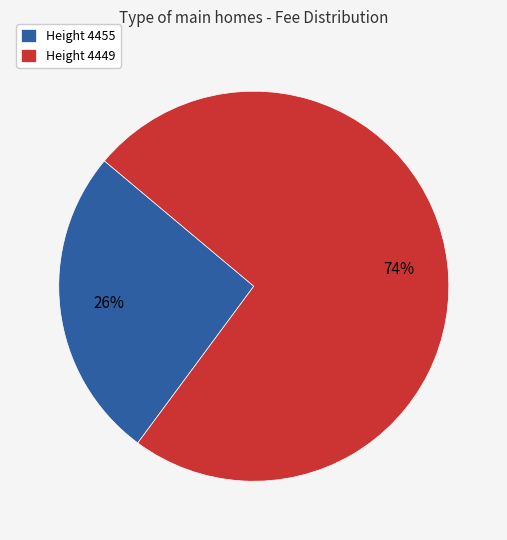

Count the number of slices in the pie.

2